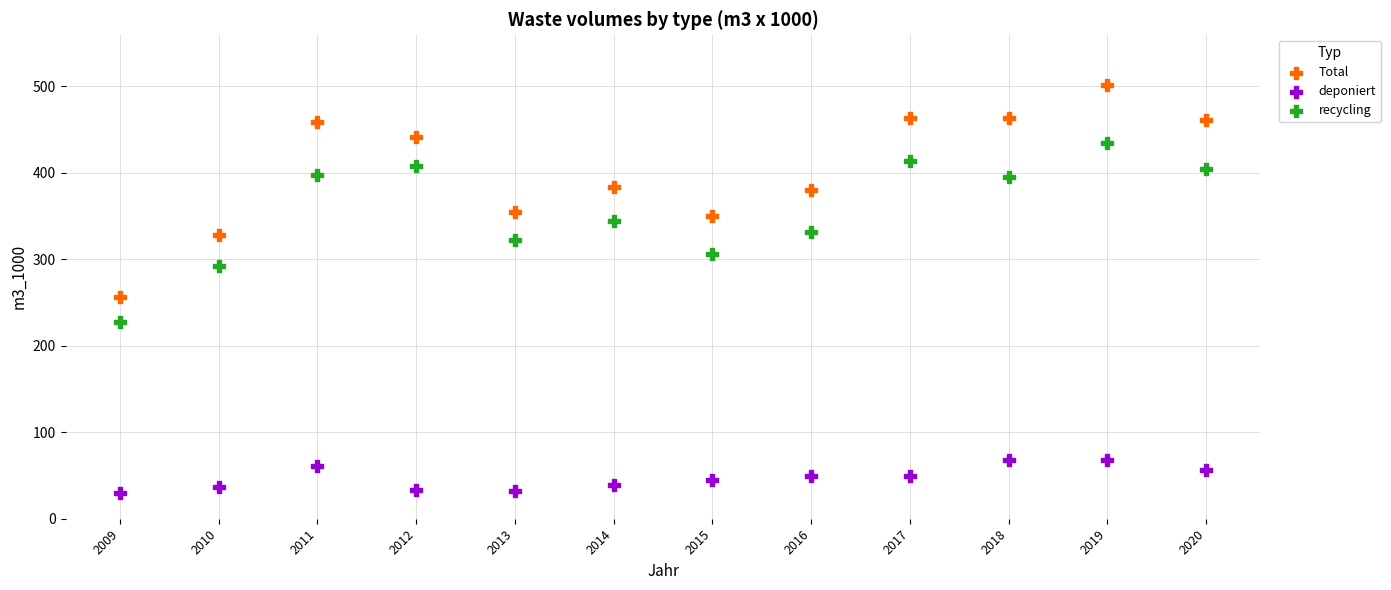

Which series contains the highest Y value?

Total